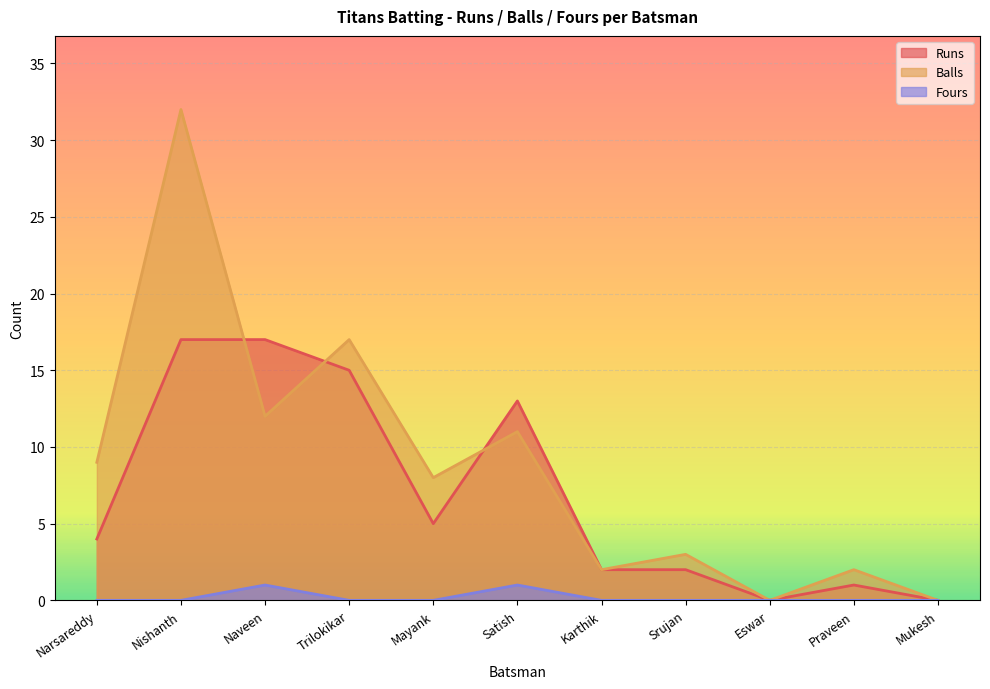

Count the number of categories in the chart.

11